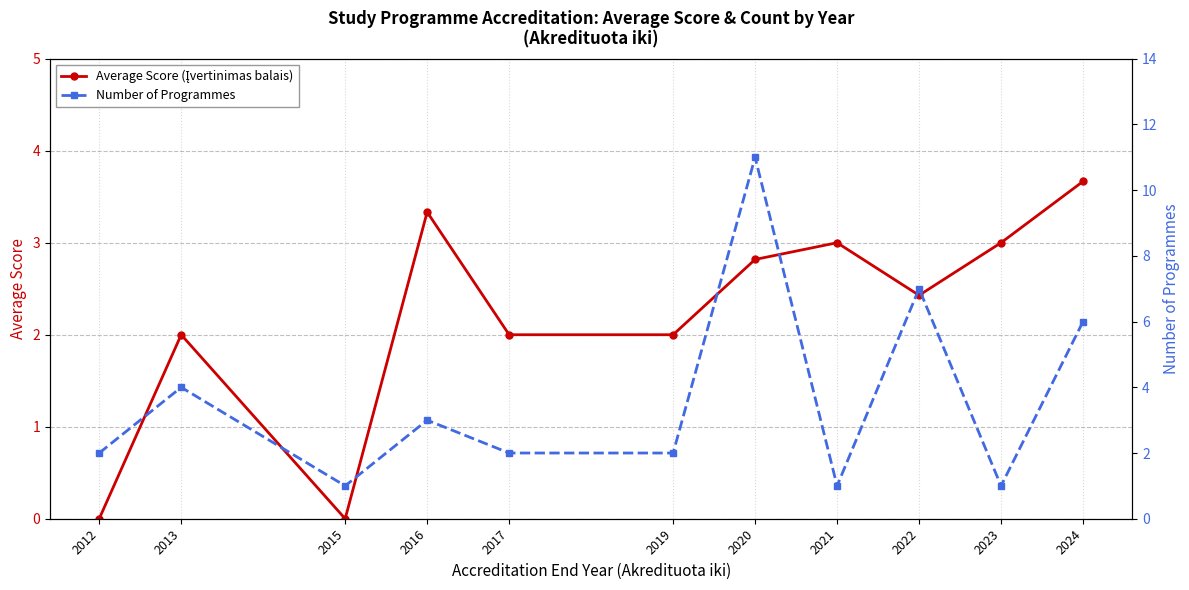

What is the greatest value displayed?

11.0